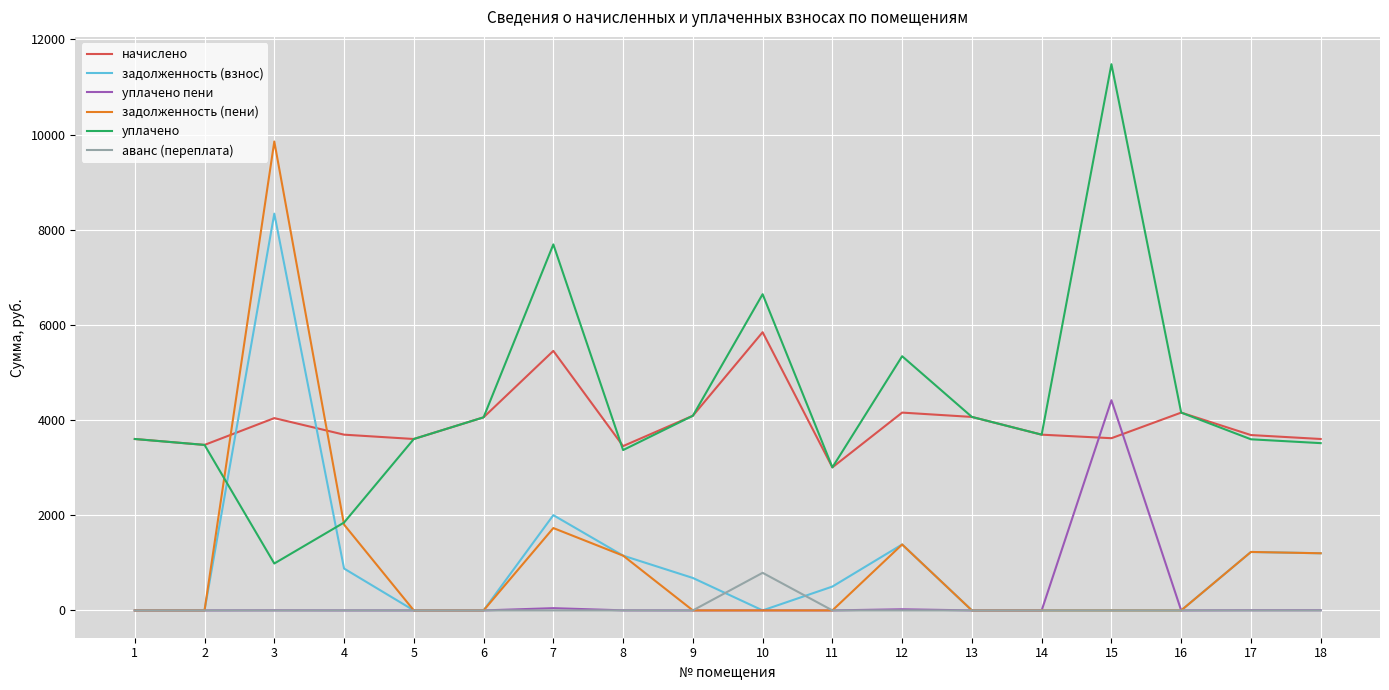

Between 10 and 17, which series saw the biggest shift?

уплачено